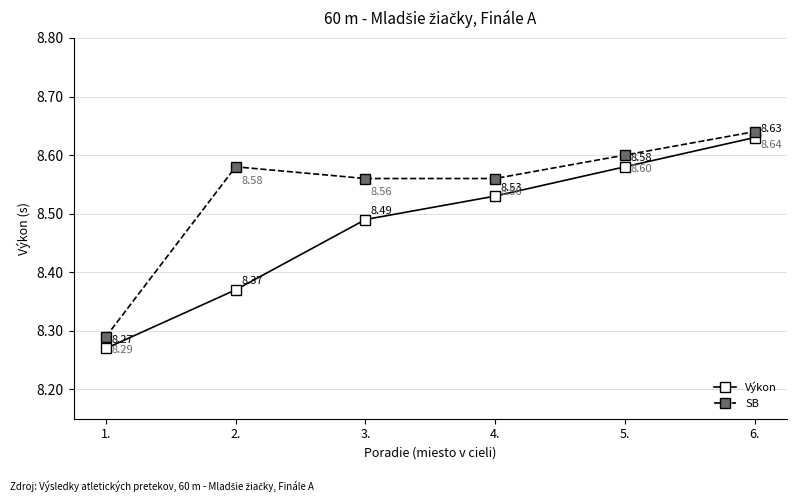

Reading left to right, extract all data points from this chart.

Výkon: 8.3	8.4	8.5	8.5	8.6	8.6
SB: 8.3	8.6	8.6	8.6	8.6	8.6